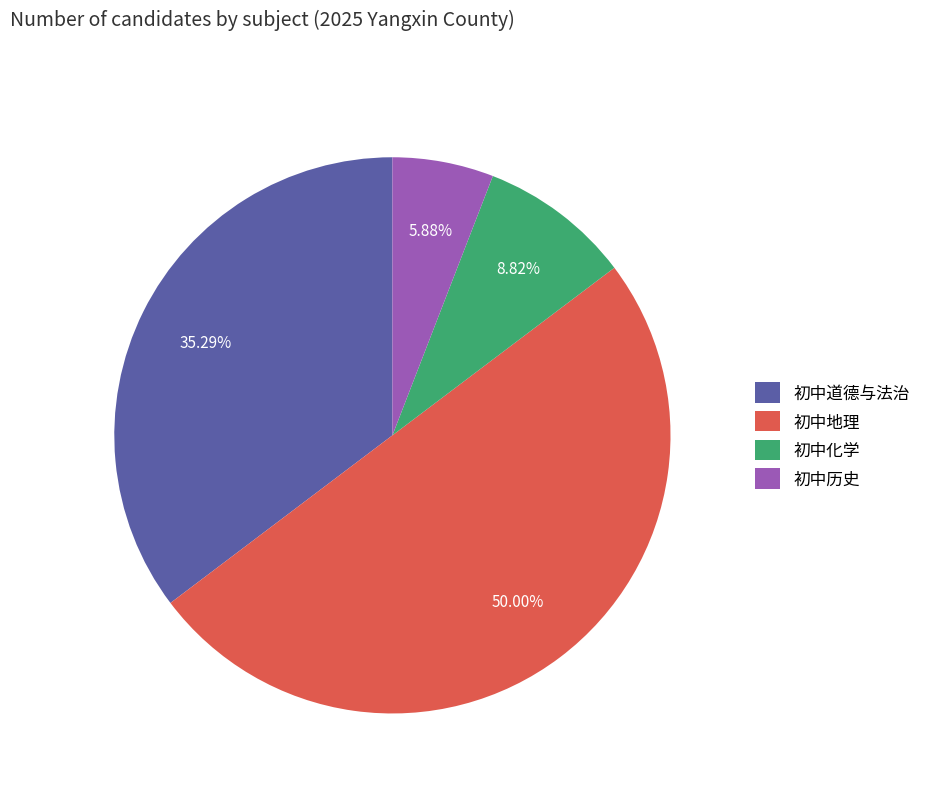

What portion of the pie excludes 初中道德与法治?

64.7%